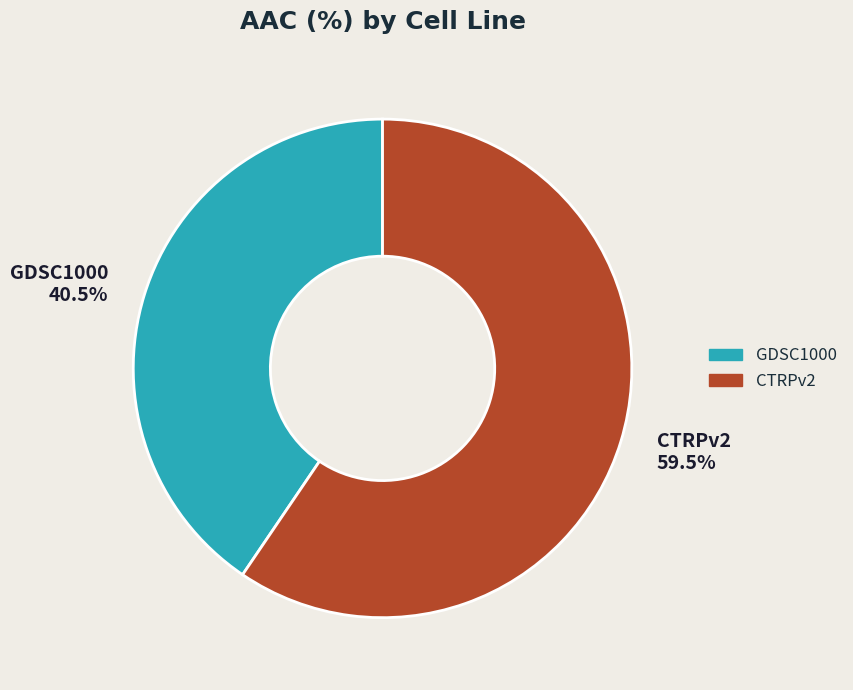

Approximately how many times larger is the value at CTRPv2 59.5% compared to GDSC1000 40.5%?

1.5